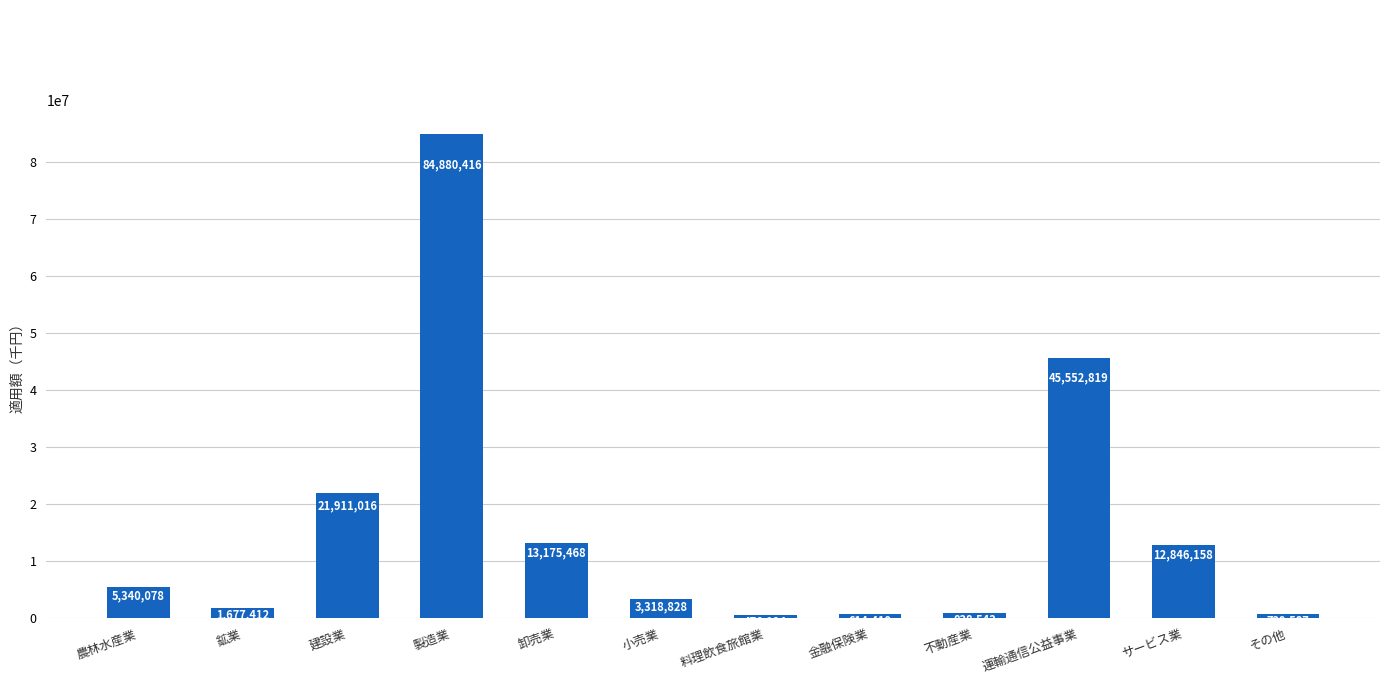

At which category does the chart reach its minimum across all series?

料理飲食旅館業